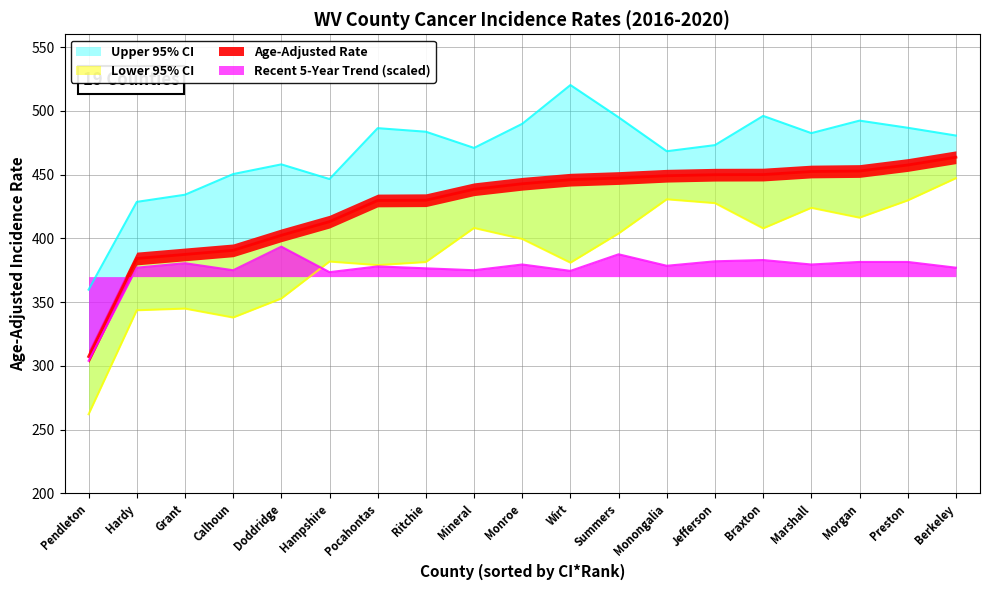

What is the lowest value of the Recent 5-Year Trend (scaled) series?

304.0